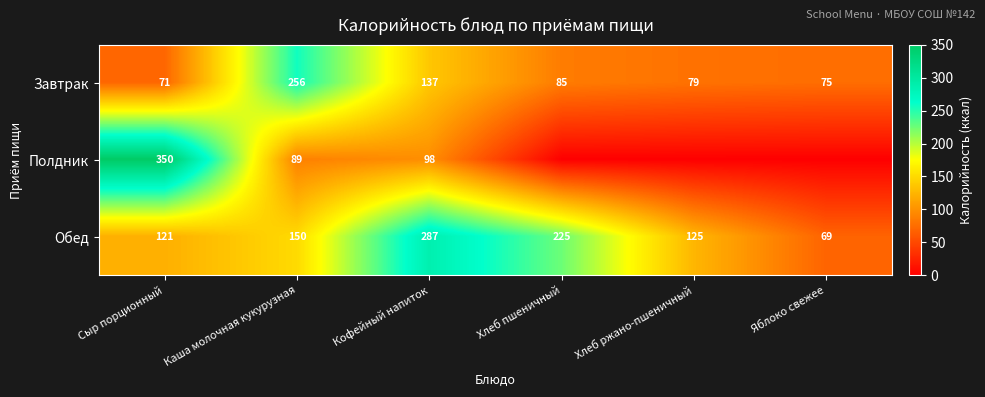

What is the difference between the maximum and second lowest values in the Обед series?

166